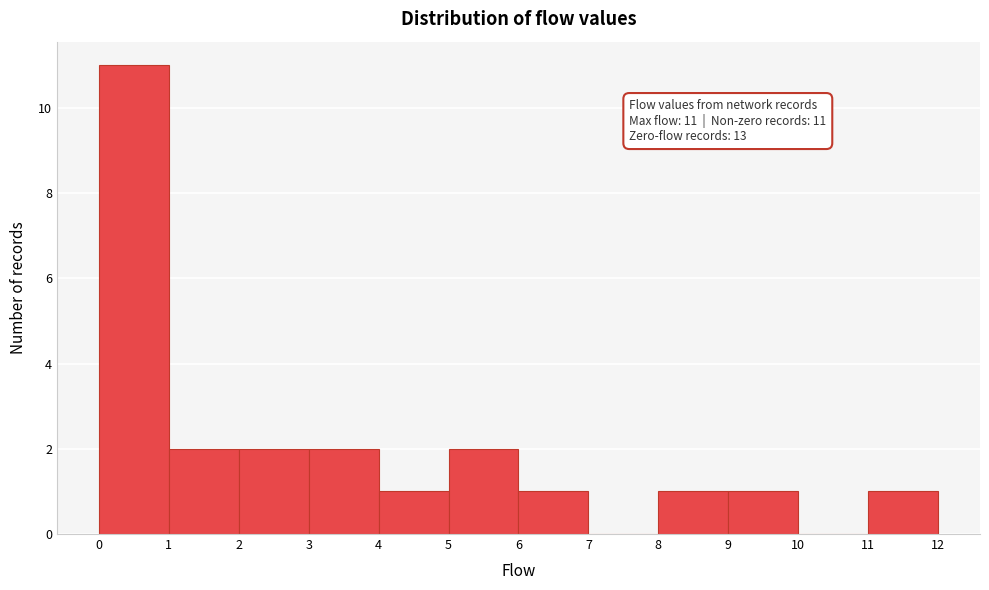

Over which range of the x-axis is the bar tallest?

0 to 1